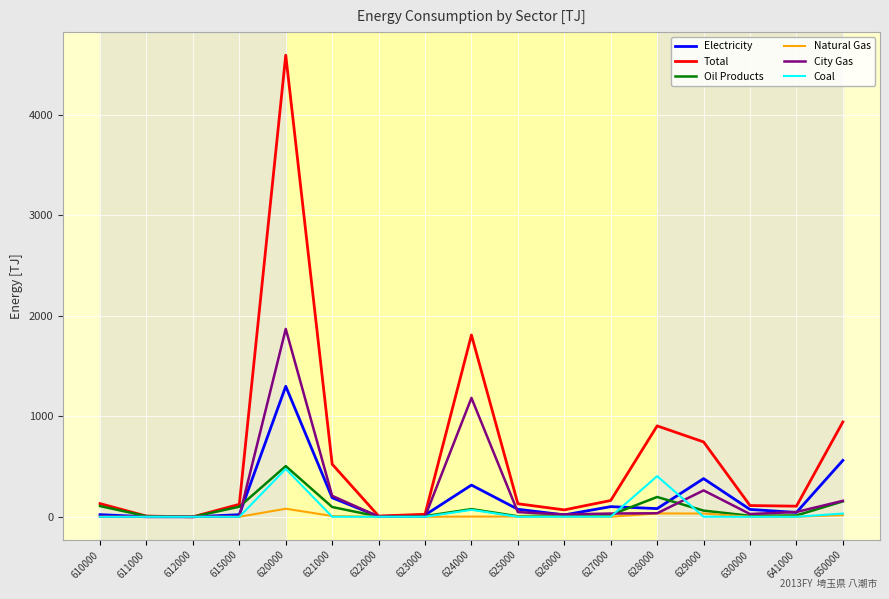

Is the value of Total at 641000 greater than the value of Natural Gas at 615000?

Yes